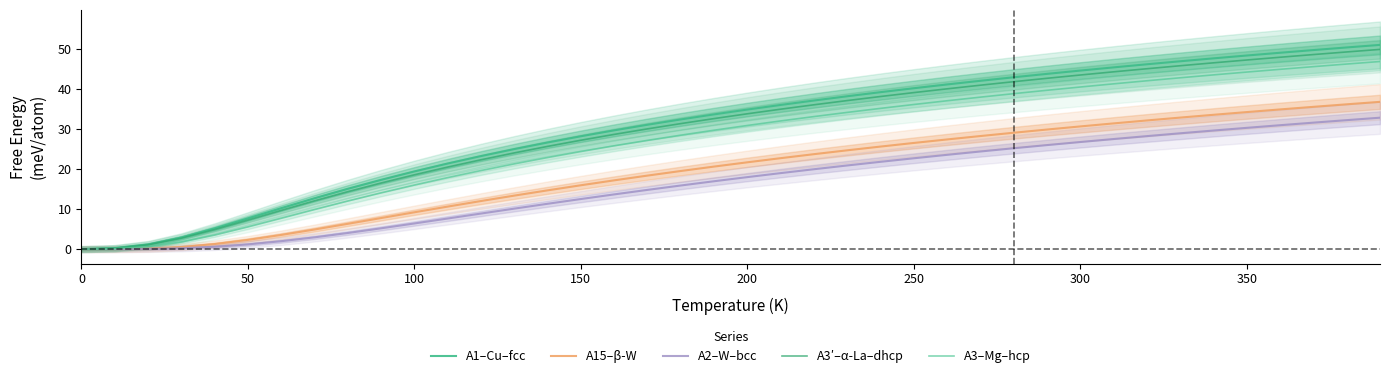

Reading right to left, list all the values displayed in this chart.

A1–Cu–fcc: 51.1	50.5	49.8	49.1	48.4	47.7	47.0	46.2	45.5	44.7	43.8	43.0	42.1	41.2	40.2	39.3	38.2	37.2	36.1	34.9	33.7	32.4	31.1	29.7	28.2	26.7	25.0	23.3	21.4	19.4	17.3	15.1	12.7	10.3	7.7	5.2	2.9	1.2	0.2	0.0
A15–β-W: 36.8	36.2	35.6	35.0	34.3	33.6	32.9	32.2	31.5	30.7	29.9	29.1	28.3	27.4	26.6	25.7	24.7	23.8	22.8	21.7	20.7	19.5	18.4	17.2	16.0	14.7	13.4	12.0	10.6	9.2	7.8	6.3	4.9	3.6	2.3	1.3	0.5	0.1	0.0	0.0
A2–W–bcc: 32.9	32.3	31.6	31.0	30.3	29.7	29.0	28.3	27.5	26.8	26.0	25.2	24.4	23.6	22.7	21.8	20.9	20.0	19.0	18.0	17.0	15.9	14.8	13.7	12.5	11.3	10.1	8.9	7.7	6.4	5.2	4.0	3.0	2.0	1.2	0.6	0.2	0.1	0.0	0.0
A3′–α-La–dhcp: 50.0	49.3	48.7	48.0	47.3	46.6	45.9	45.1	44.4	43.6	42.7	41.9	41.0	40.1	39.2	38.2	37.2	36.1	35.0	33.9	32.7	31.4	30.1	28.7	27.2	25.7	24.1	22.4	20.5	18.6	16.5	14.4	12.1	9.7	7.3	4.9	2.7	1.1	0.2	0.0
A3–Mg–hcp: 46.9	46.3	45.7	45.0	44.3	43.6	42.9	42.1	41.4	40.6	39.7	38.9	38.0	37.1	36.2	35.2	34.2	33.2	32.1	30.9	29.8	28.5	27.2	25.9	24.4	22.9	21.3	19.7	17.9	16.0	14.1	12.0	9.9	7.7	5.6	3.5	1.8	0.6	0.1	0.0